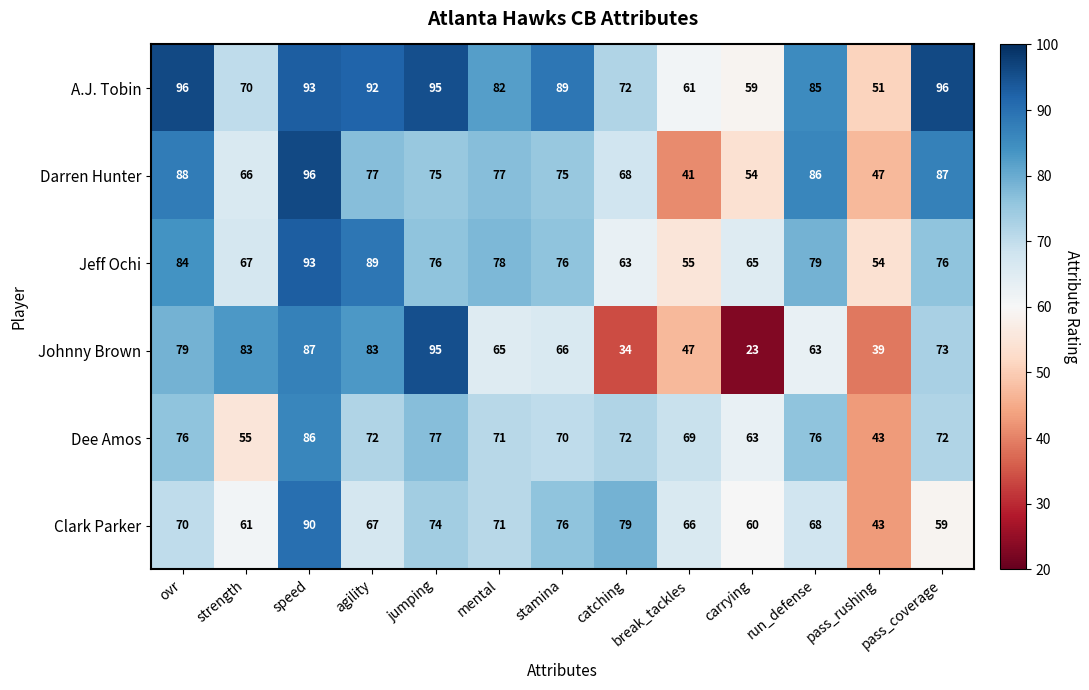

What is the highest value of the Jeff Ochi series?

93